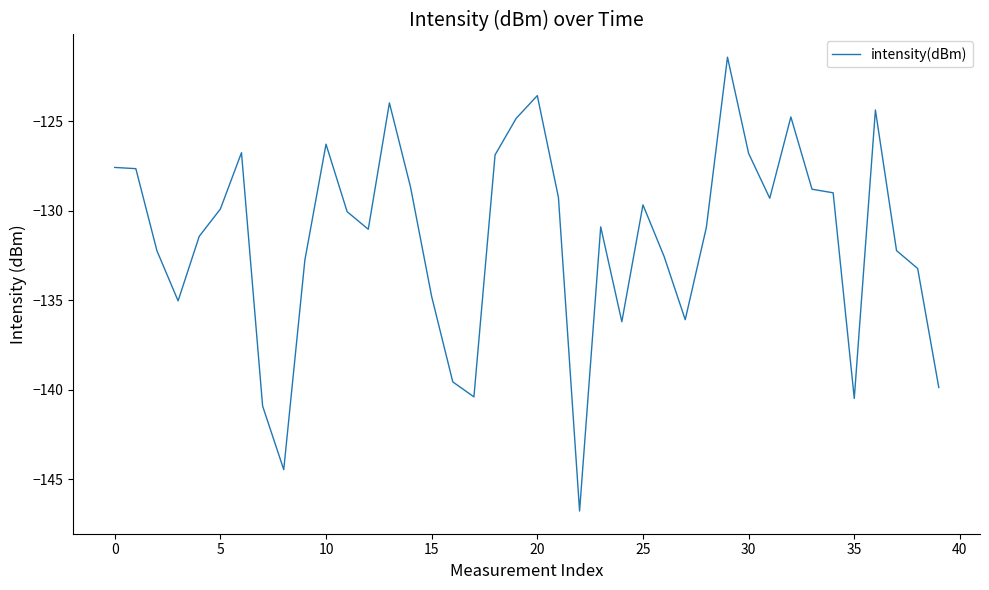

What is the smallest value displayed?

-146.8